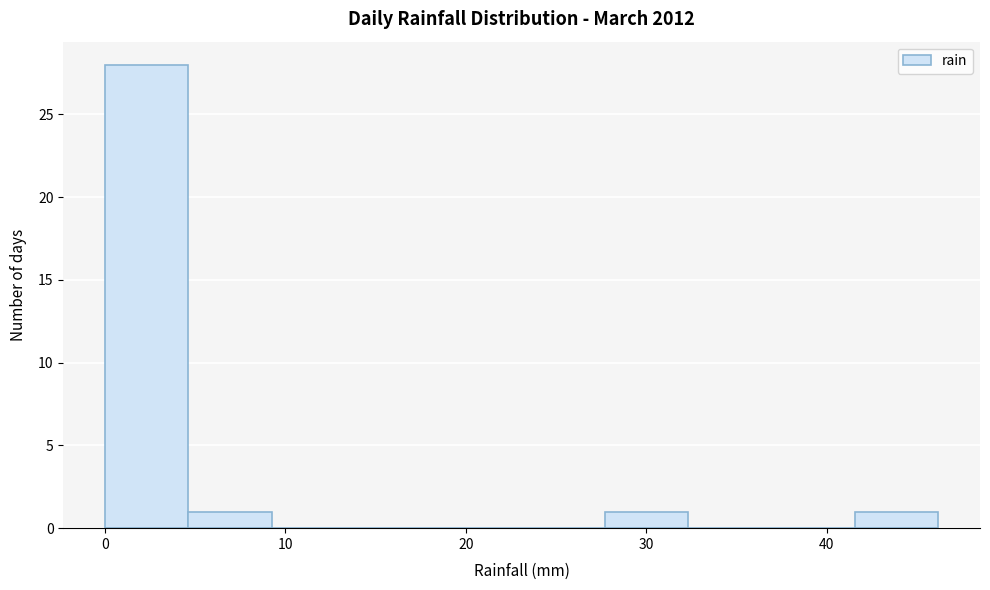

Which range on the x-axis has the tallest bar?

0 to 5